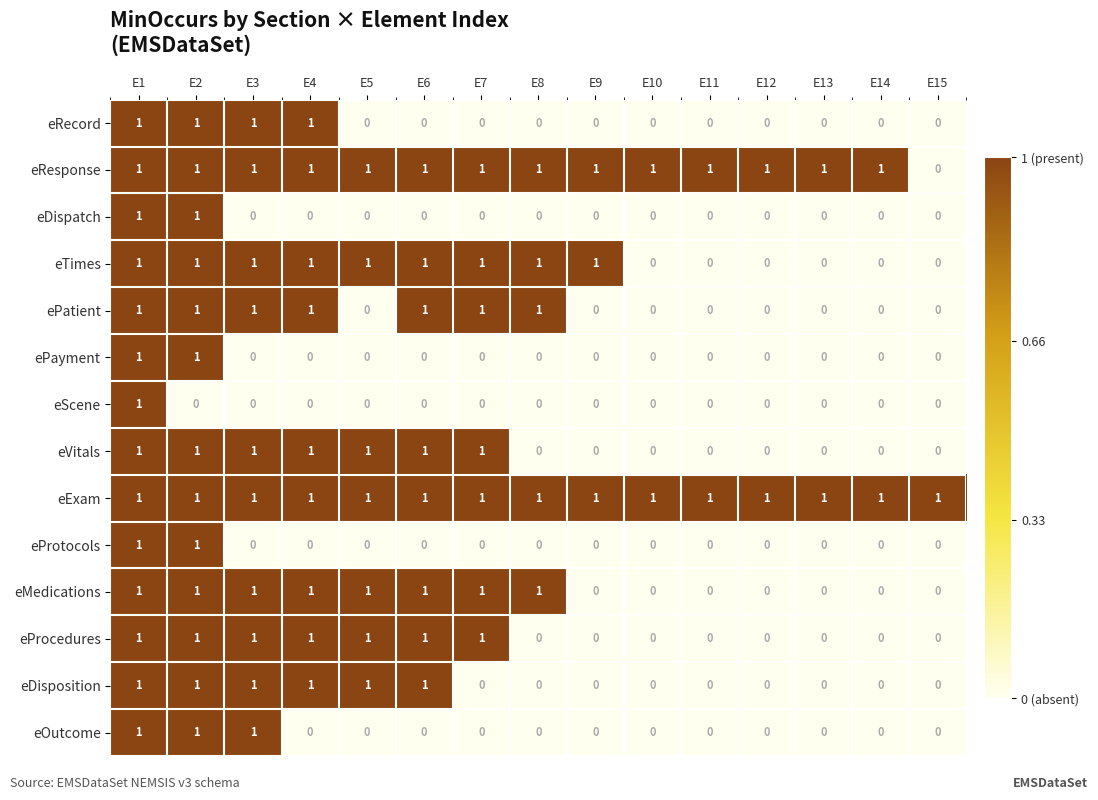

Between E4 and E6, which series saw the biggest shift?

eRecord